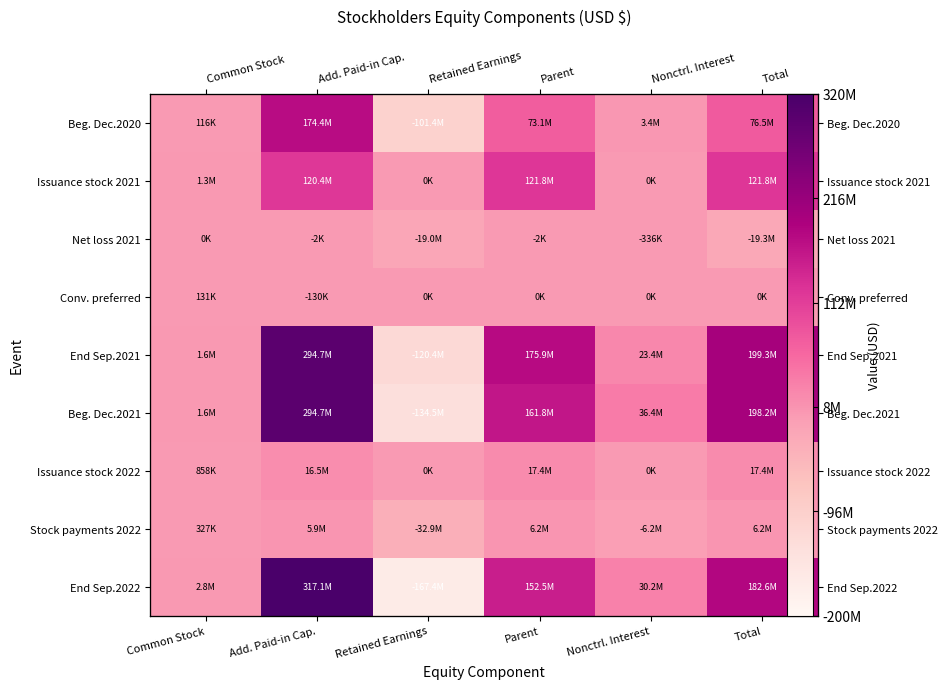

Rank the series by their maximum value, from highest to lowest.

End Sep.2022, Beg. Dec.2021, End Sep.2021, Beg. Dec.2020, Issuance stock 2021, Issuance stock 2022, Stock payments 2022, Conv. preferred, Net loss 2021